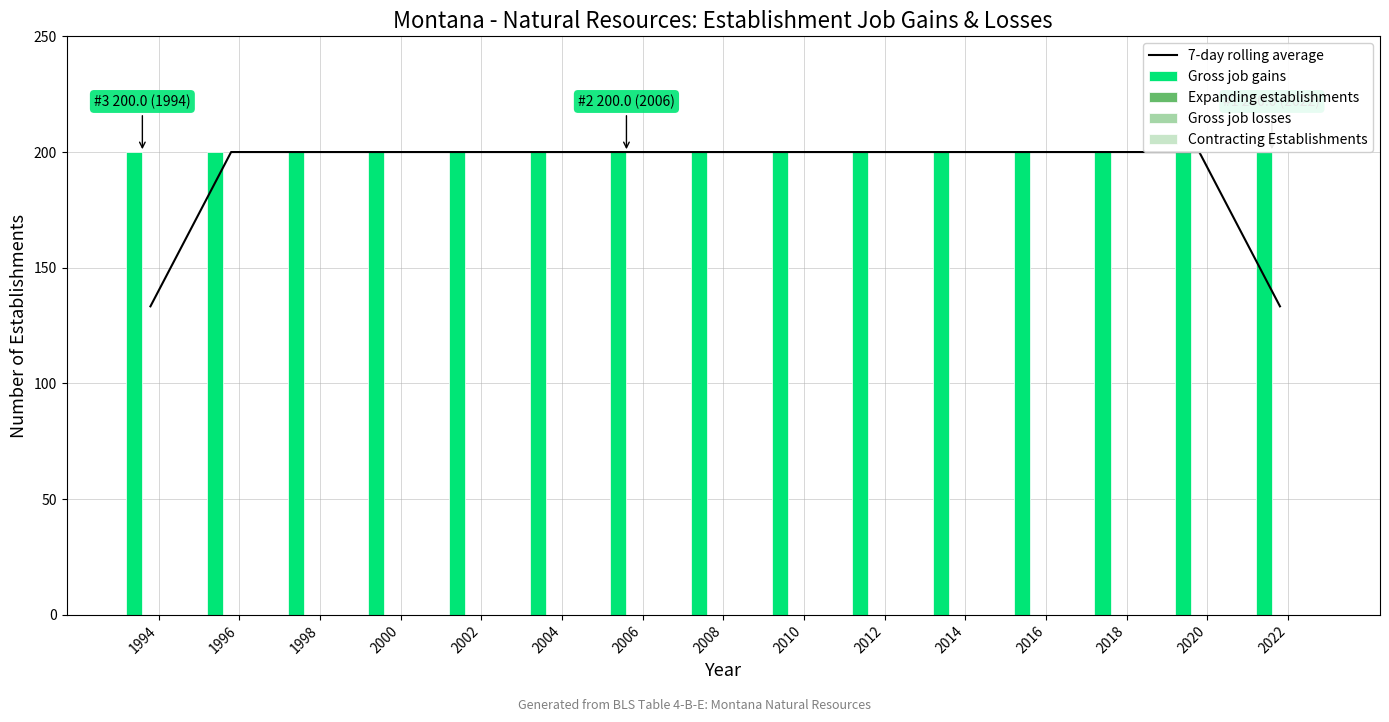

At which category is the sum across all series the highest?

1996